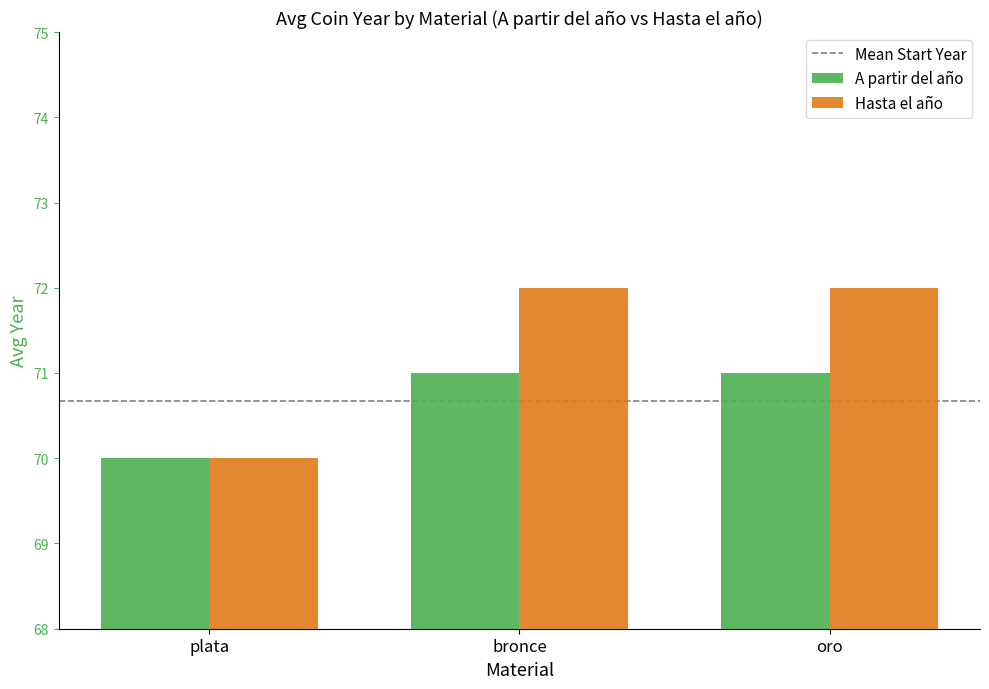

Which series has the largest total across all categories?

Hasta el año